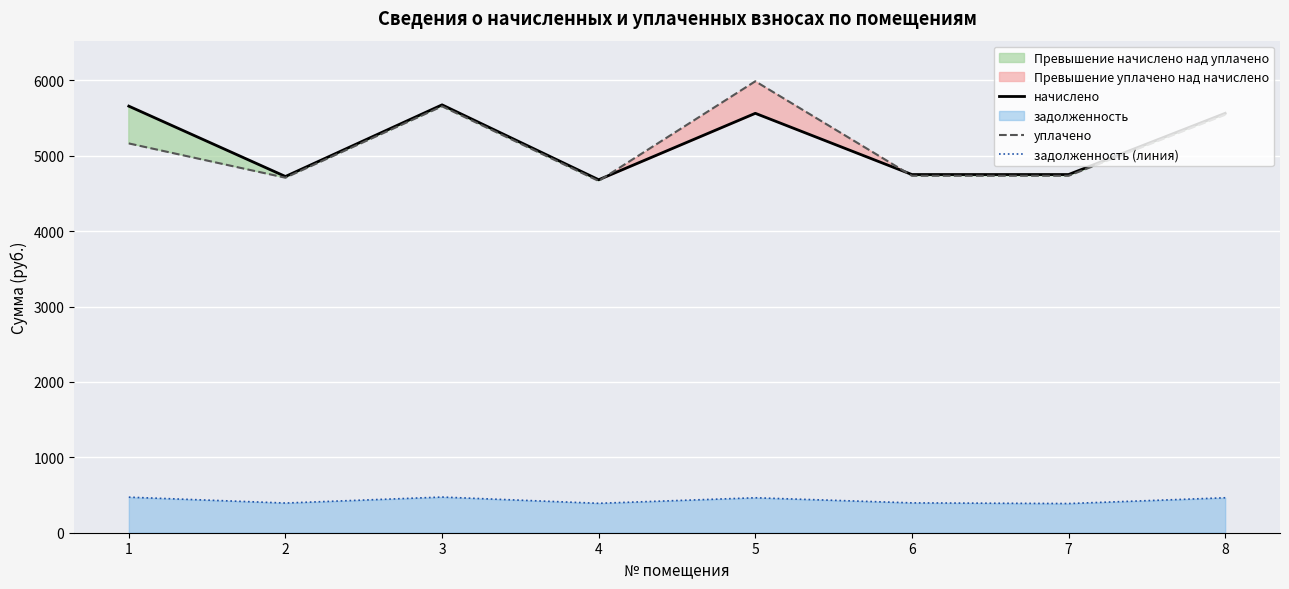

Is it true that уплачено equals 7561.4 at 7?

False